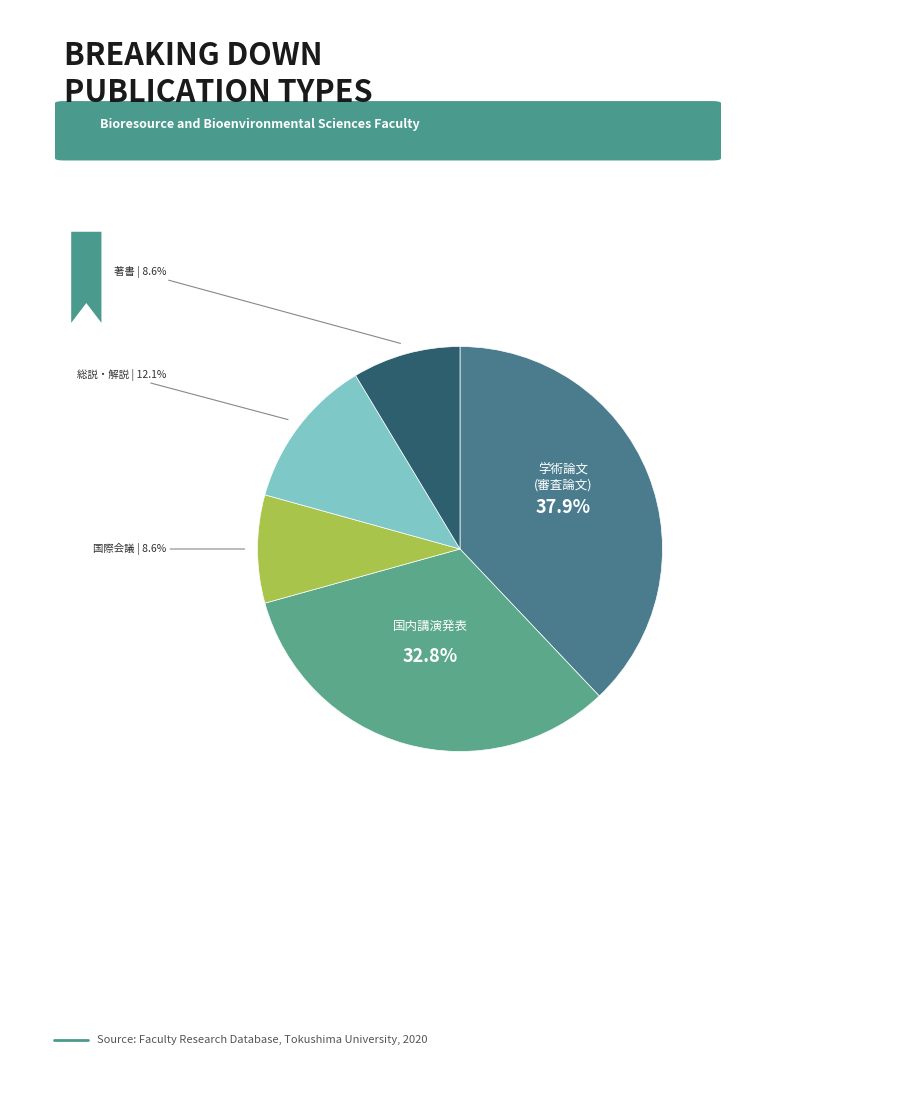

How many segments does this pie chart have?

5